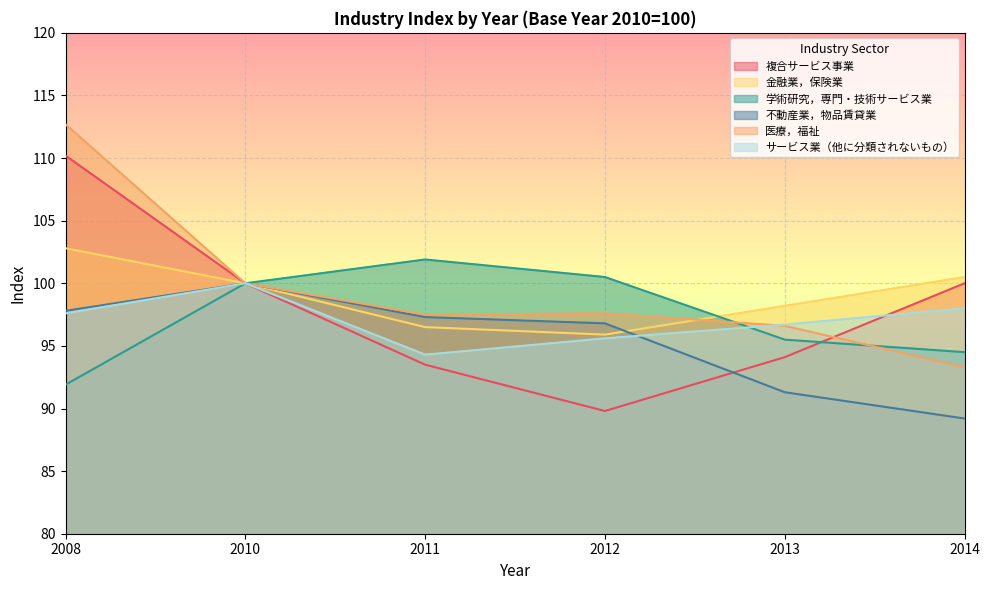

True or false: 不動産業，物品賃貸業 and 学術研究，専門・技術サービス業 intersect in this chart.

False